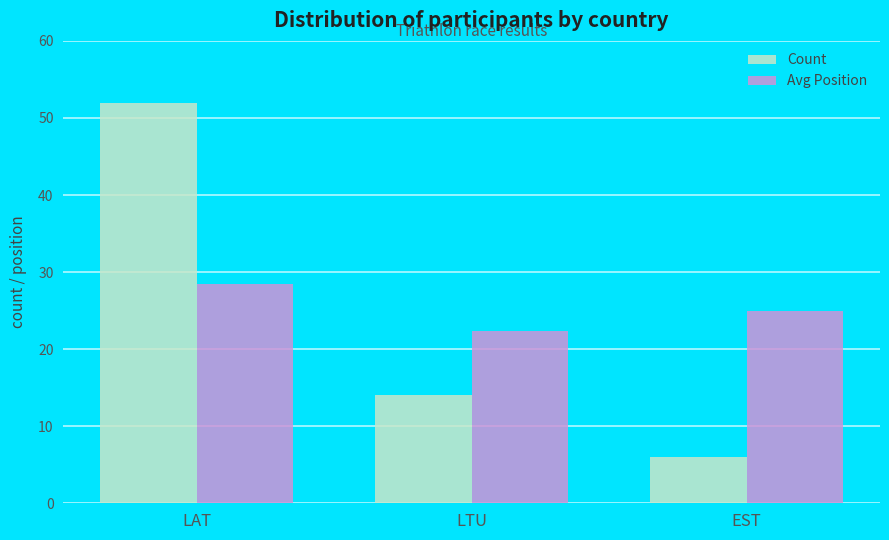

Is it true that Count equals 5.4 at LTU?

False